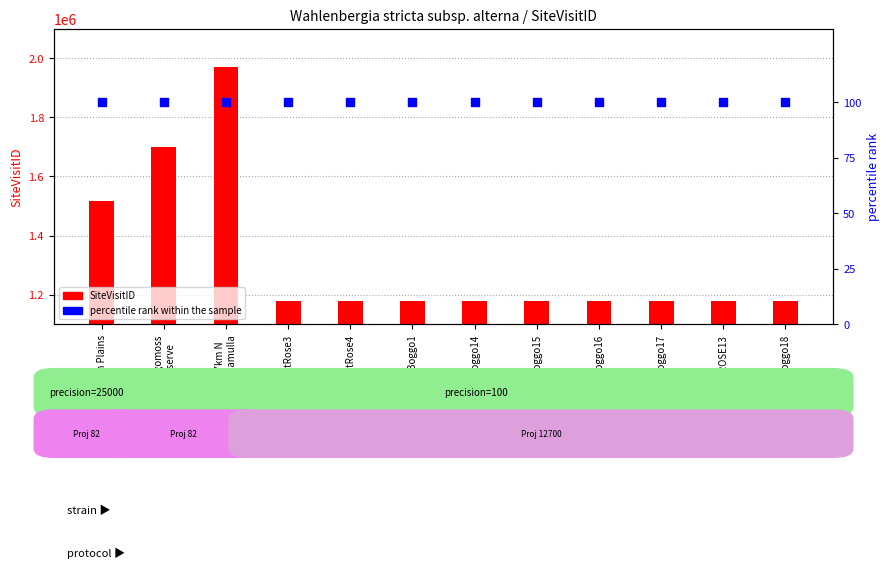

What is the total value across all series at Boggo18?

1178769